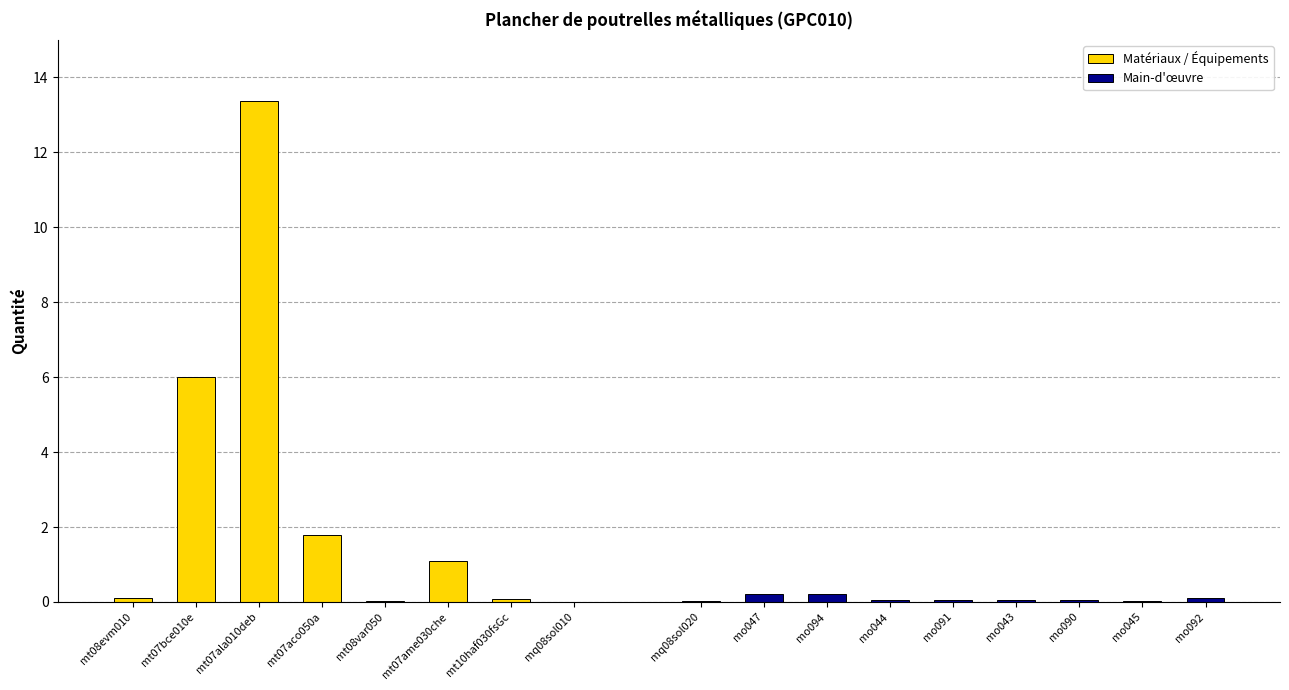

How many bars are there in total?

17